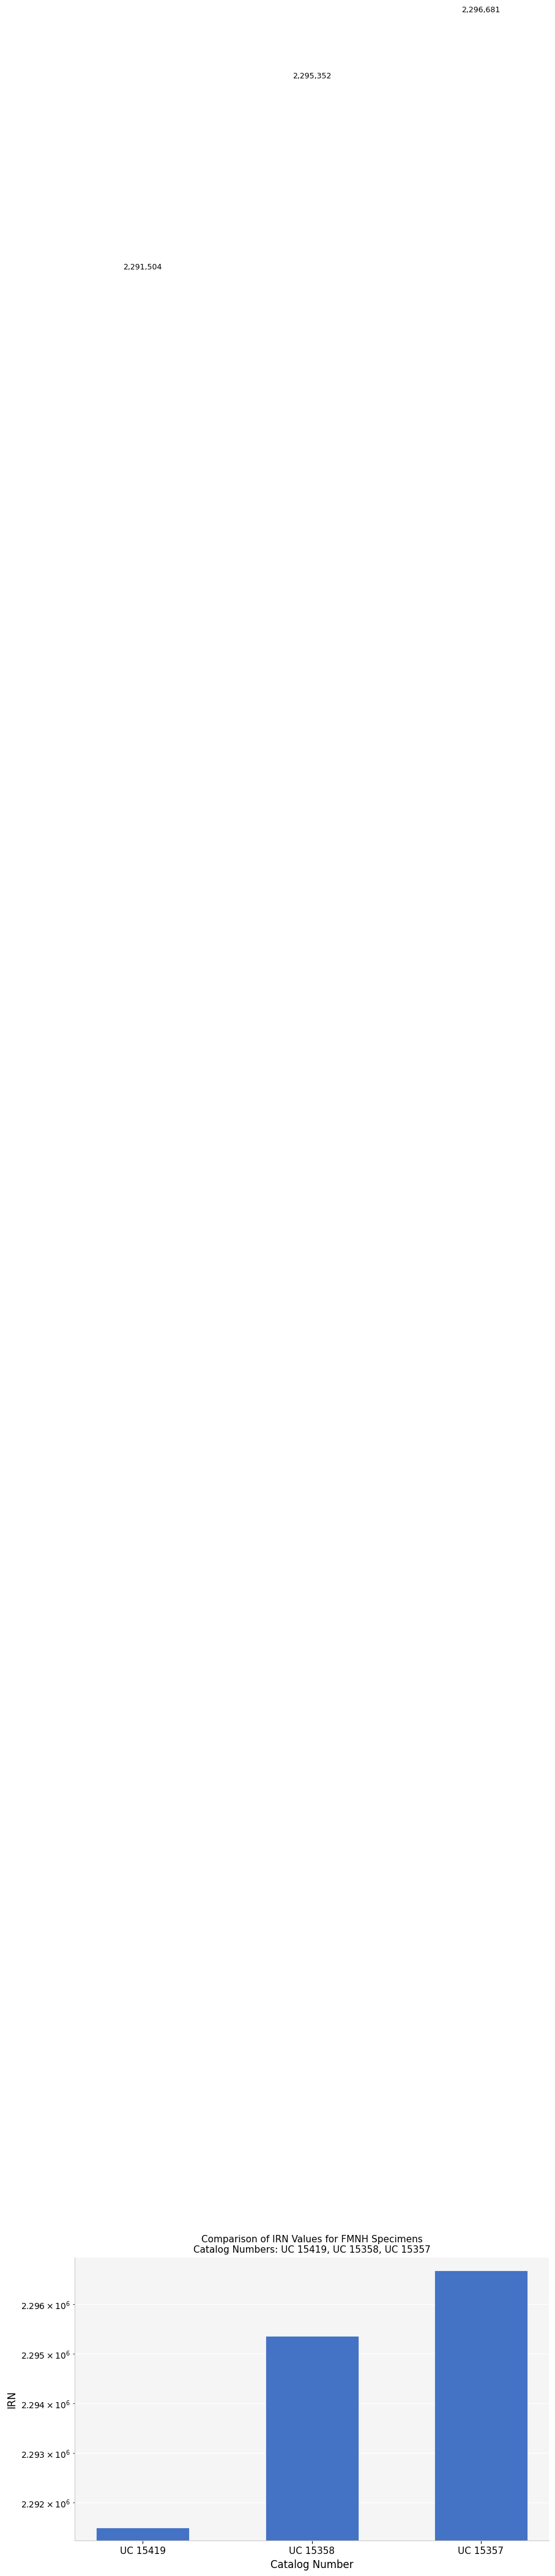

What is the value of the 1st bar from the left?

2291504